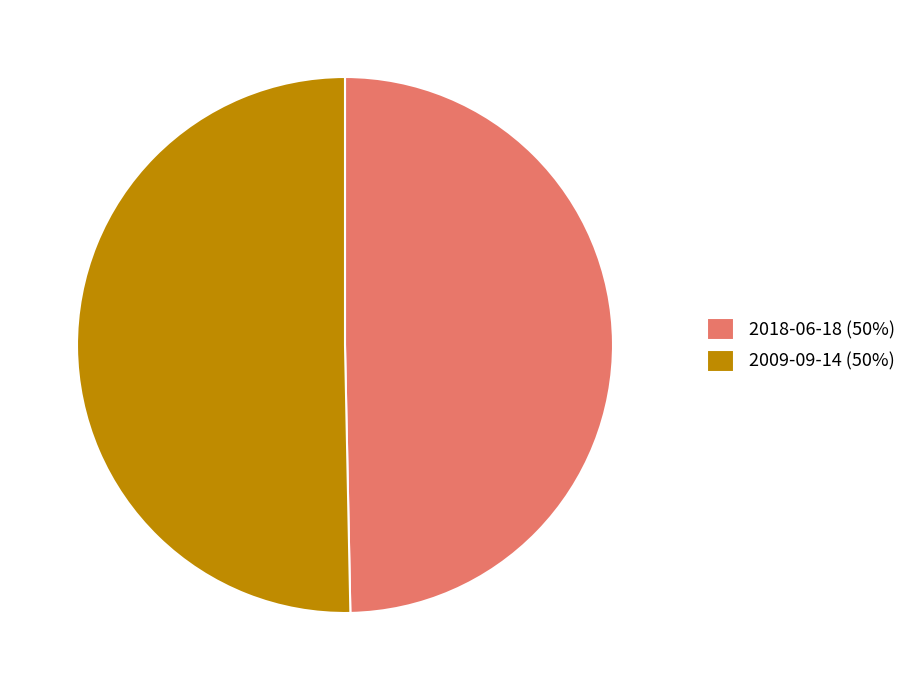

The 2018-06-18 slice represents 50% of the pie. True or false?

True